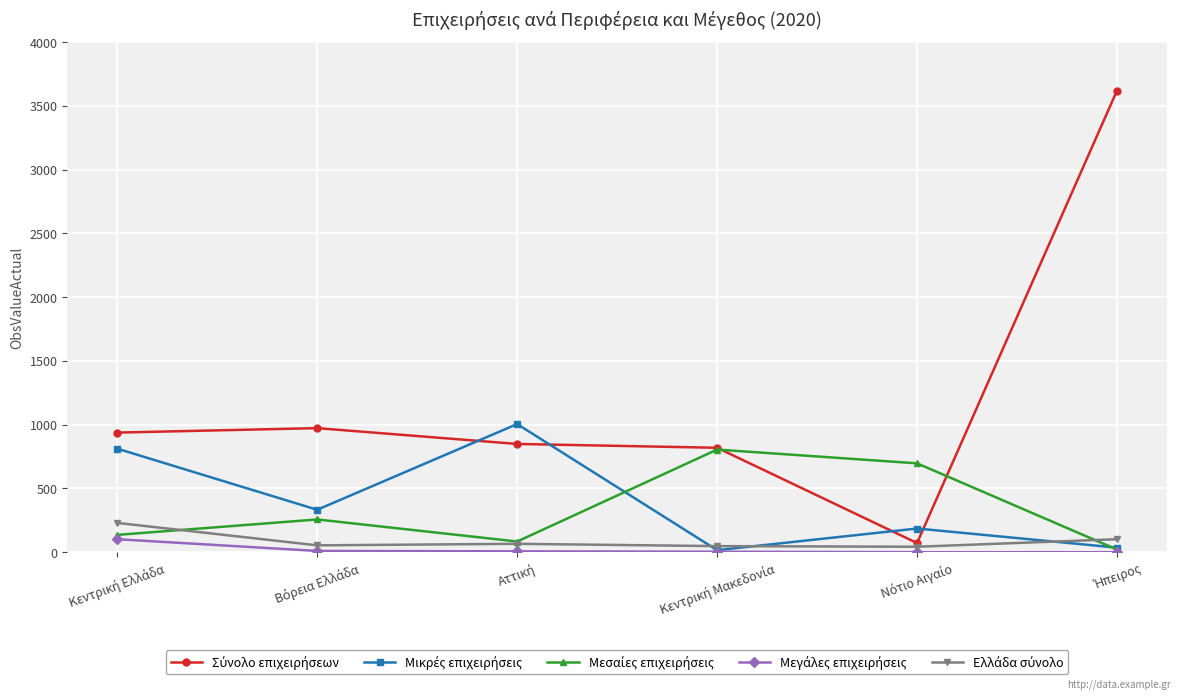

At how many categories does at least one series exceed 655?

6